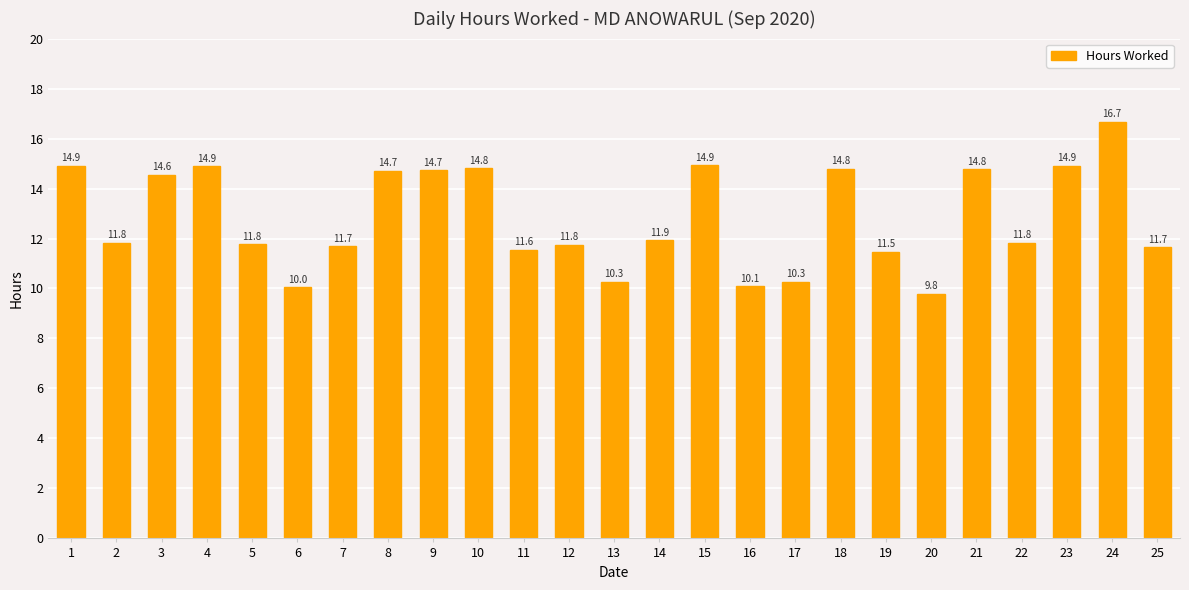

How many data points are less than 11?

5